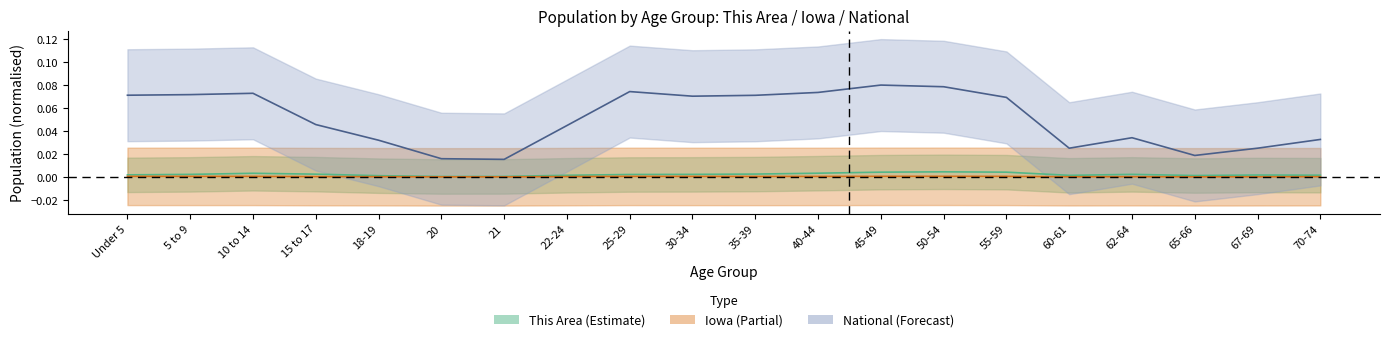

Which series has the largest total across all categories?

National